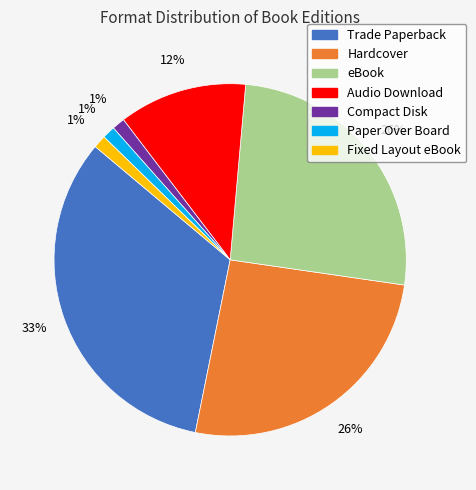

What is the largest slice in the pie chart?

Trade Paperback